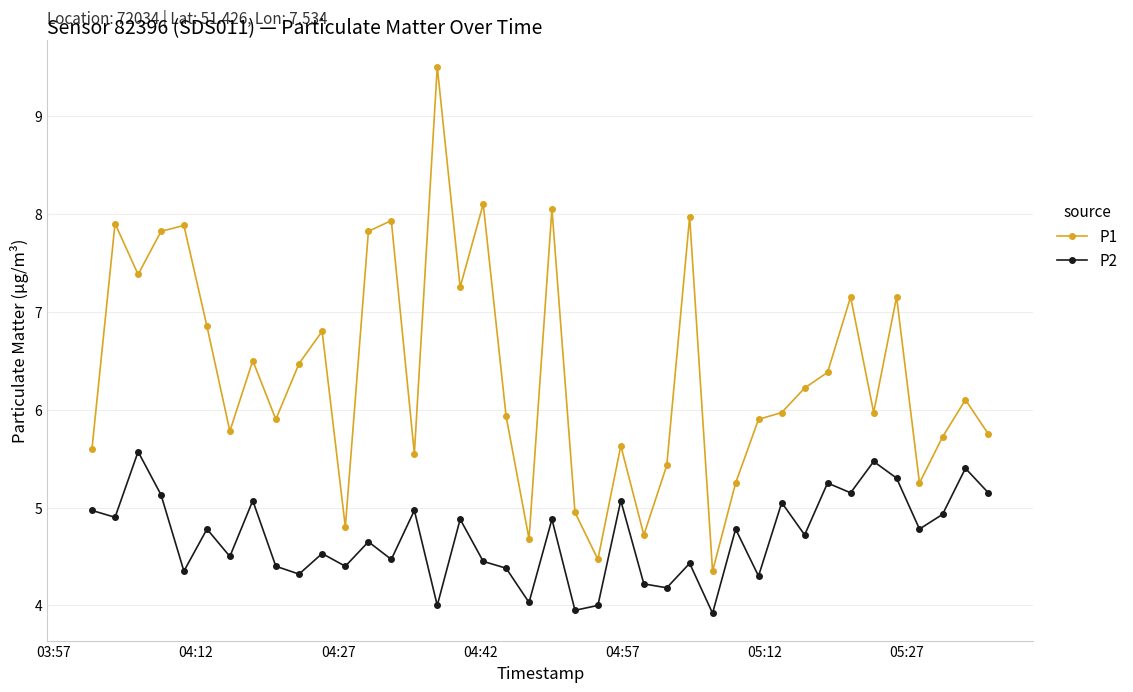

Which series has the largest range (max minus min)?

P1